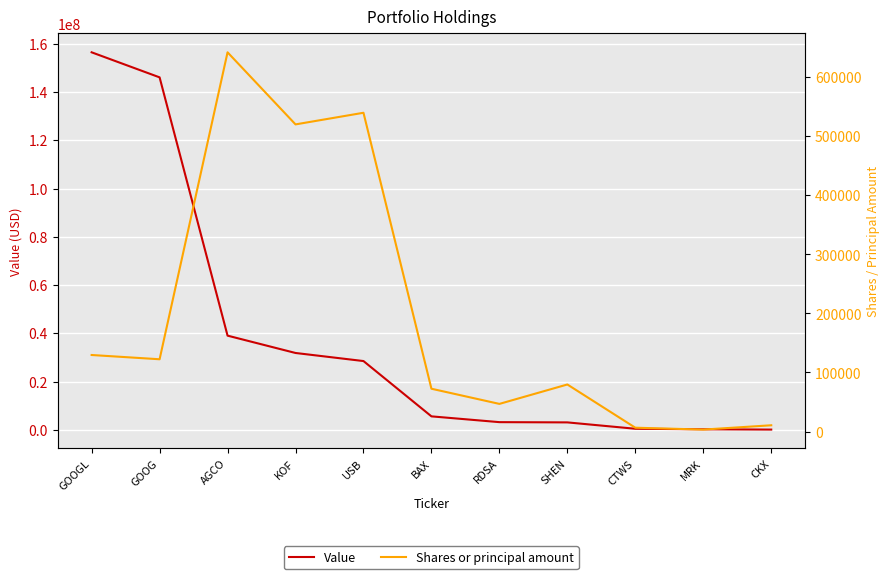

Reading left to right, list all the values displayed in this chart.

Value: GOOGL=156447000	GOOG=146069000	AGCO=39037000	KOF=31852000	USB=28507000	BAX=5588000	RDSA=3190000	SHEN=3088000	CTWS=450000	MRK=235000	CKX=107000
Shares or principal amount: GOOGL=129608	GOOG=122390	AGCO=642169	KOF=520112	USB=539800	BAX=72485	RDSA=46814	SHEN=79680	CTWS=6483	MRK=3306	CKX=10600